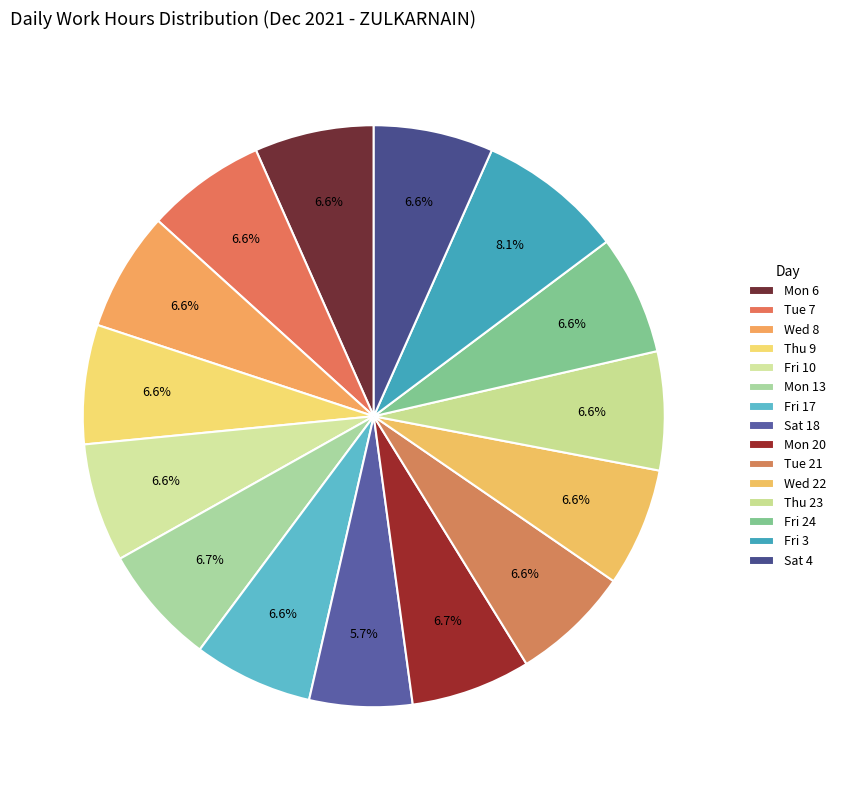

What is the largest slice in the pie chart?

Fri 3